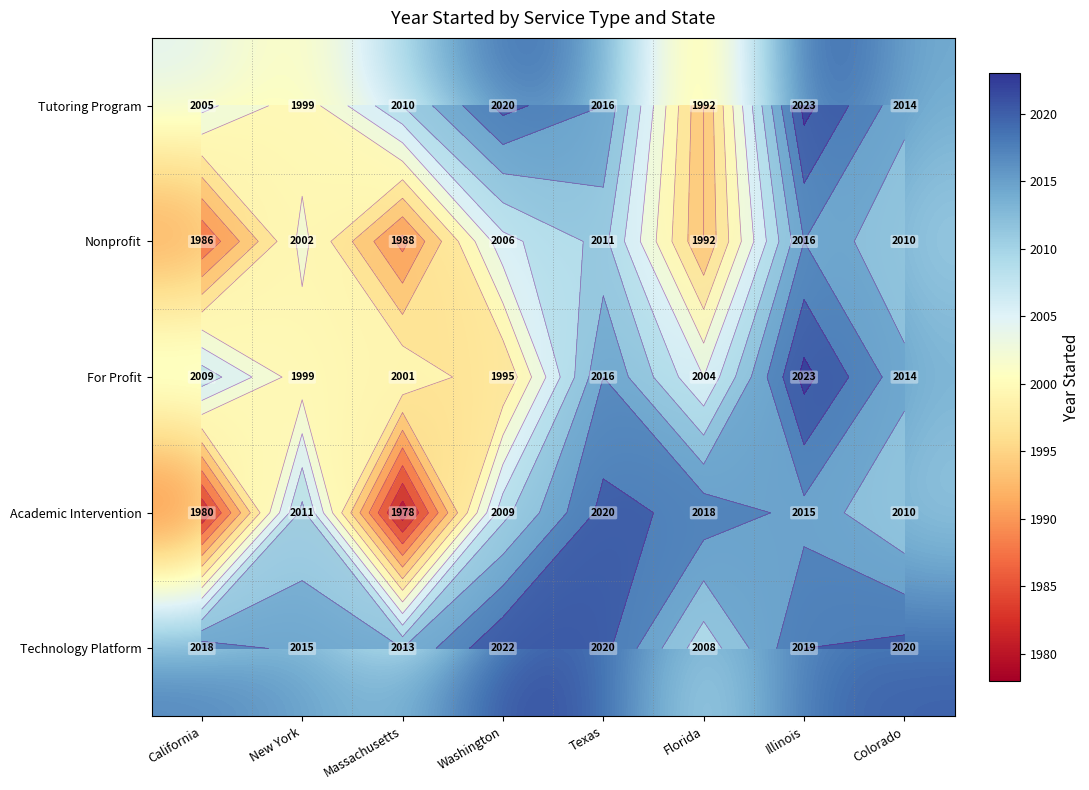

Where does the Technology Platform series first go above 2019?

Washington